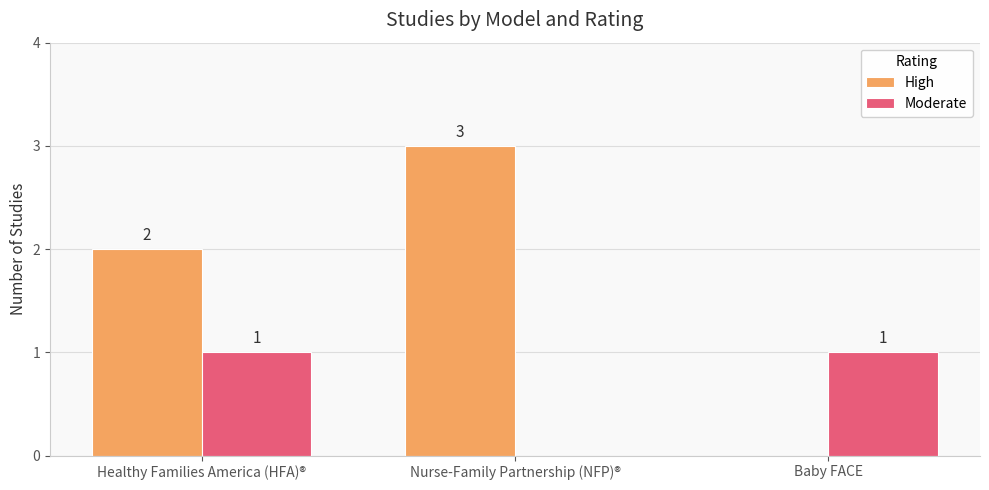

What is the maximum value shown in the chart?

3